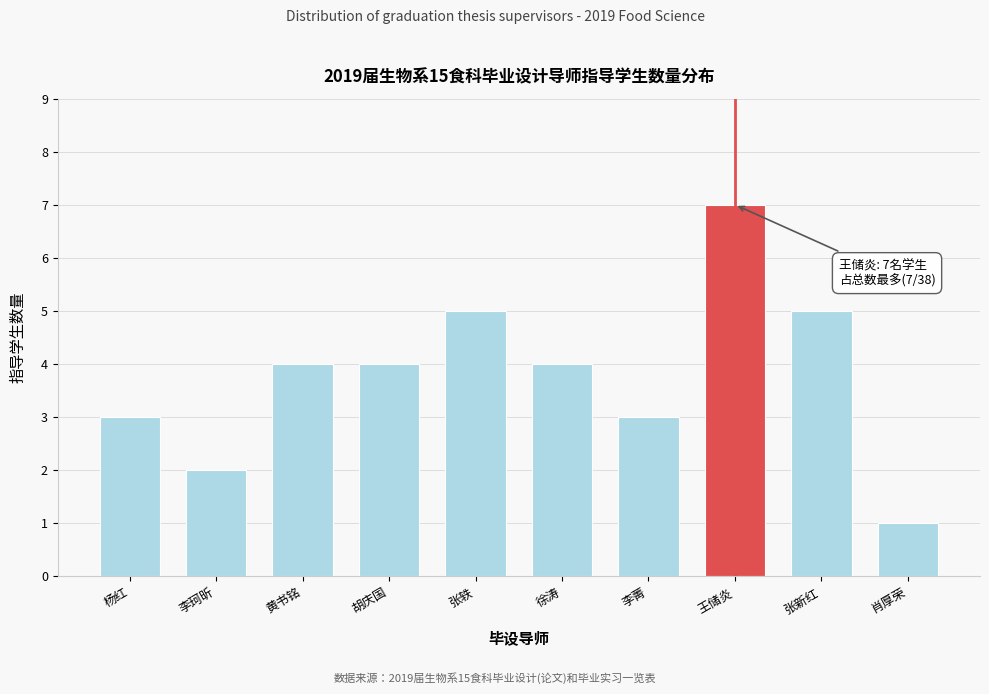

Reading left to right, transcribe all the data shown in this chart.

3	2	4	4	5	4	3	7	5	1